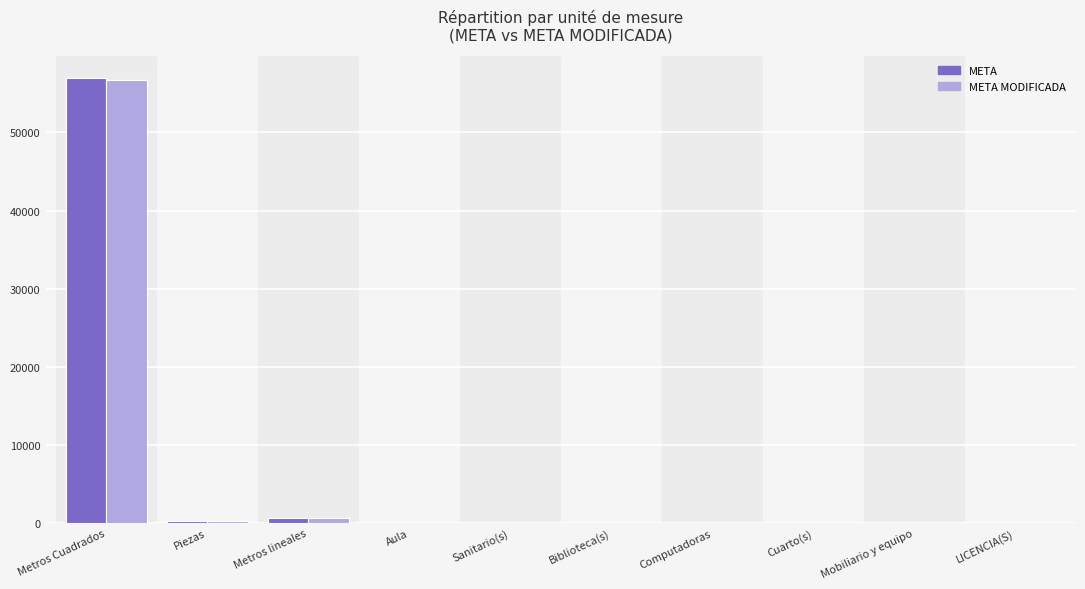

At which label does META MODIFICADA reach its peak?

Metros Cuadrados